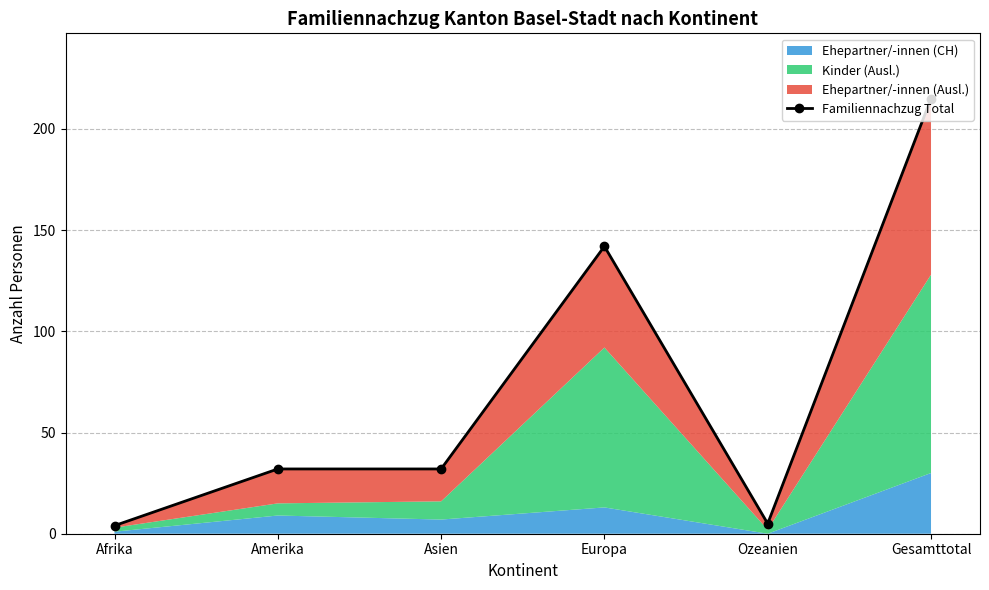

Reading left to right, what are all the values shown in this chart?

Afrika=4	Amerika=32	Asien=32	Europa=142	Ozeanien=5	Gesamttotal=215